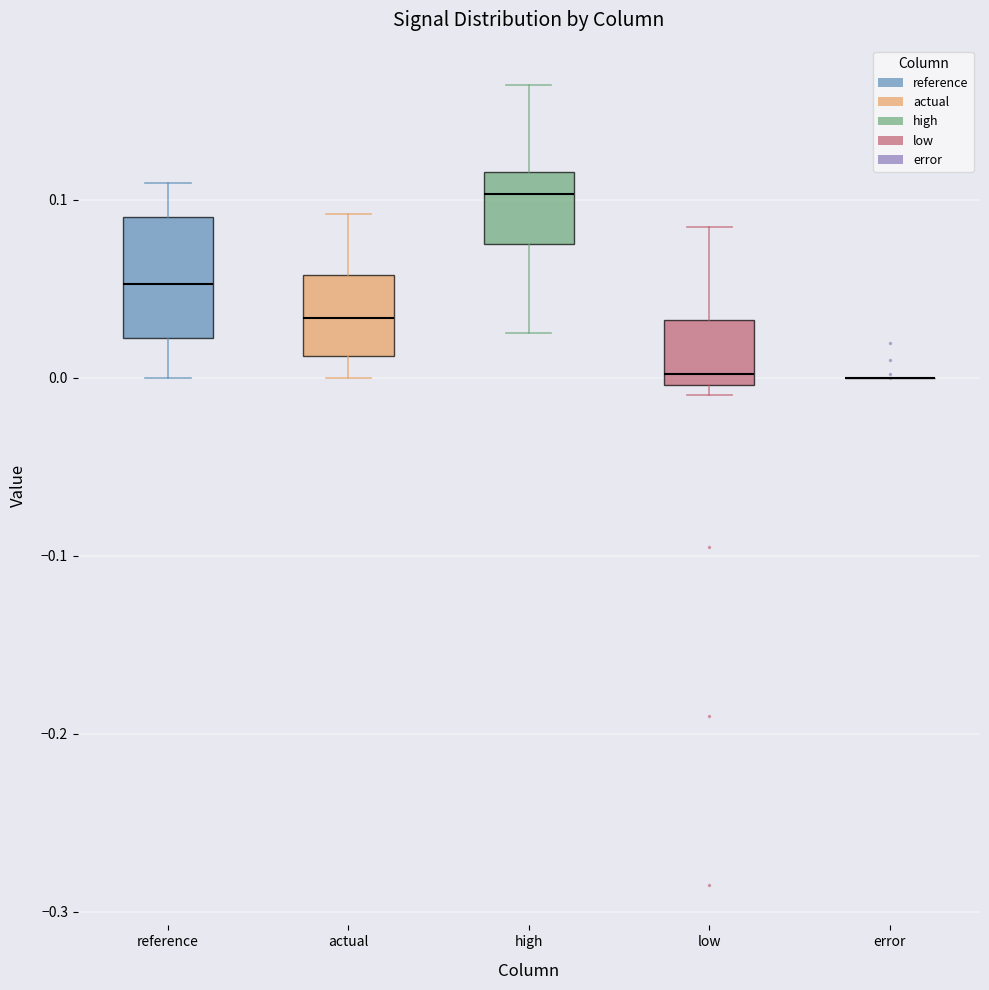

Reading left to right, transcribe this box plot: for each box, give where its median line is, the range the box spans, and where its two whiskers end, as read against the y-axis. The values are not printed on the chart, so give them approximately, as read against the axis.

reference: median 0.05, box 0.02 to 0.09, whiskers 0.00 to 0.11
actual: median 0.03, box 0.01 to 0.06, whiskers 0.00 to 0.09
high: median 0.10, box 0.08 to 0.12, whiskers 0.02 to 0.16
low: median 0.00 (just above the box's lower edge), box 0.00 to 0.03, whiskers -0.01 to 0.08
error: box collapsed to a line at 0.00, whiskers 0.00 to 0.00